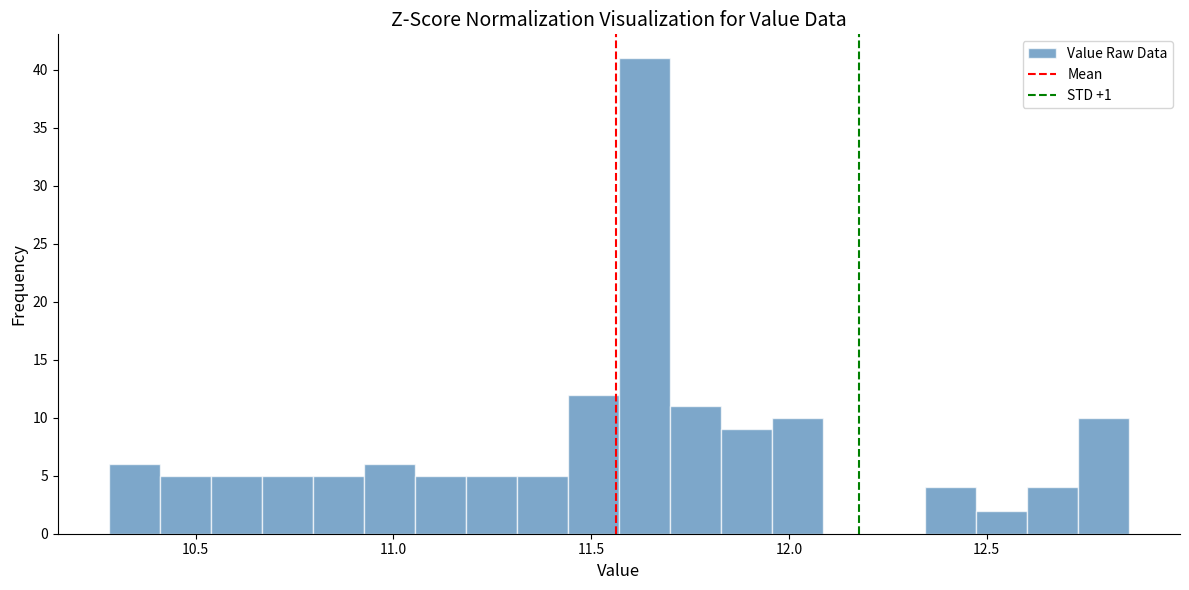

Read against the x-axis, roughly where is the centre of the tallest bar?

11.65